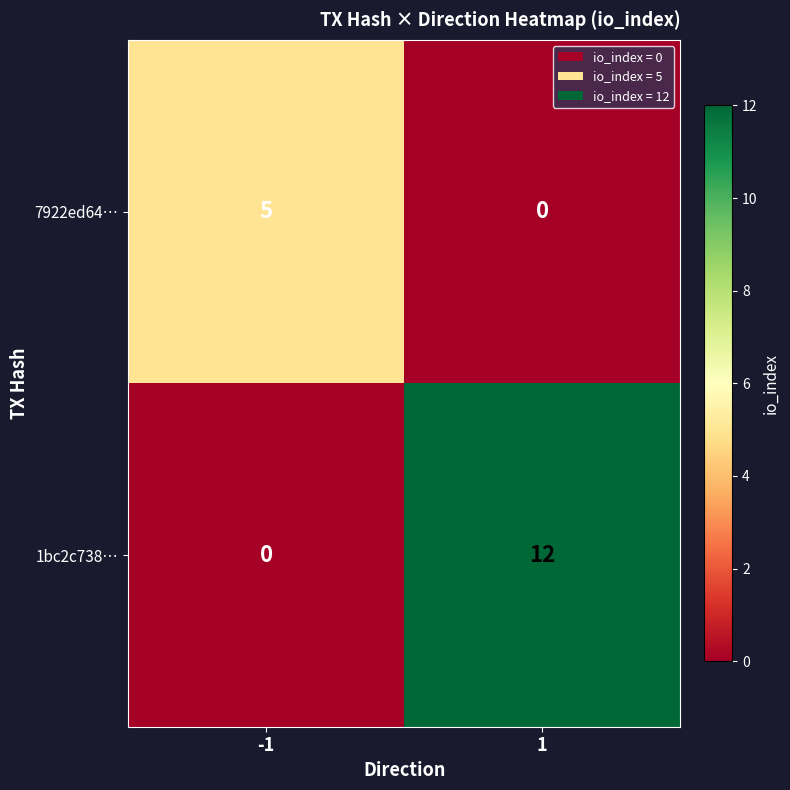

What is the sum of the 1bc2c738… values at -1 and 1?

12